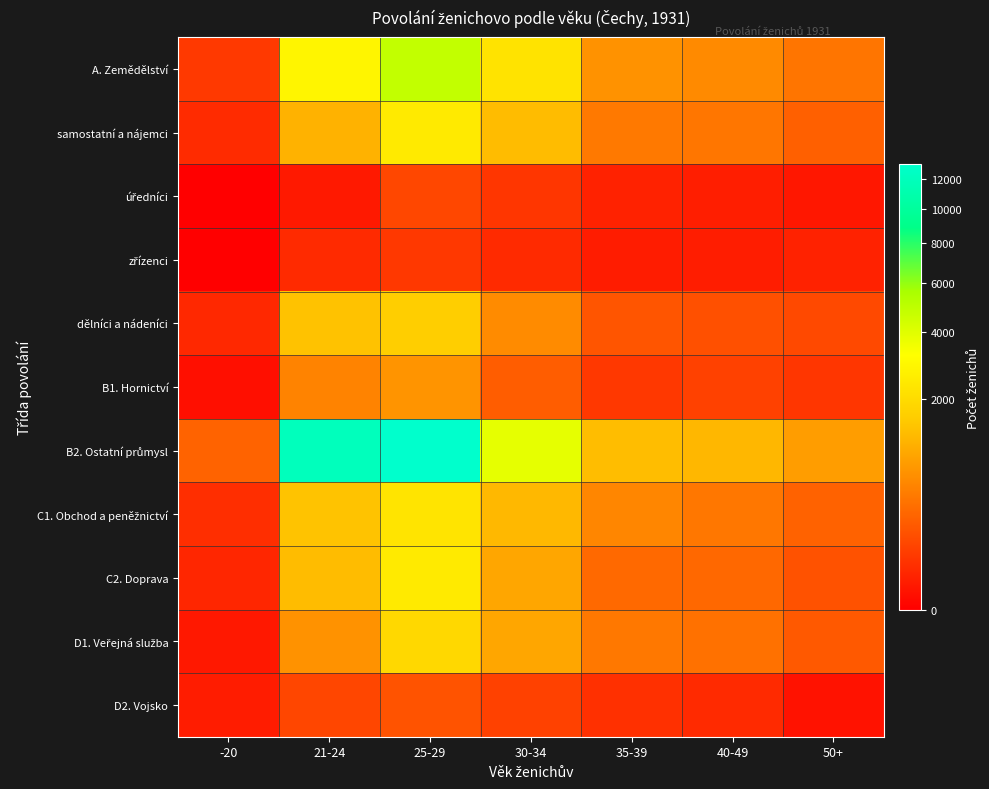

At which category is the sum across all series the highest?

25-29